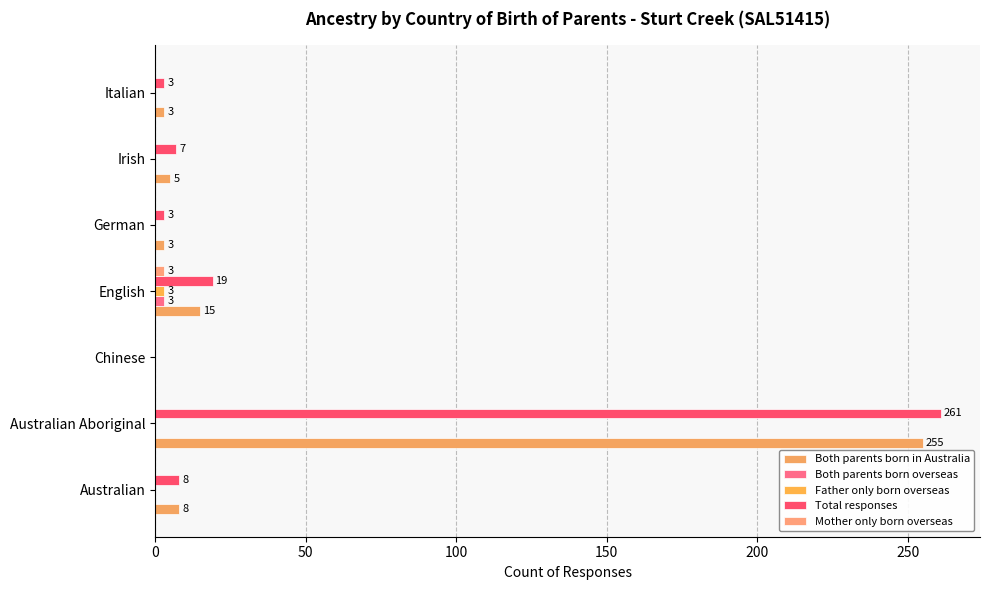

Count the number of categories in the chart.

7